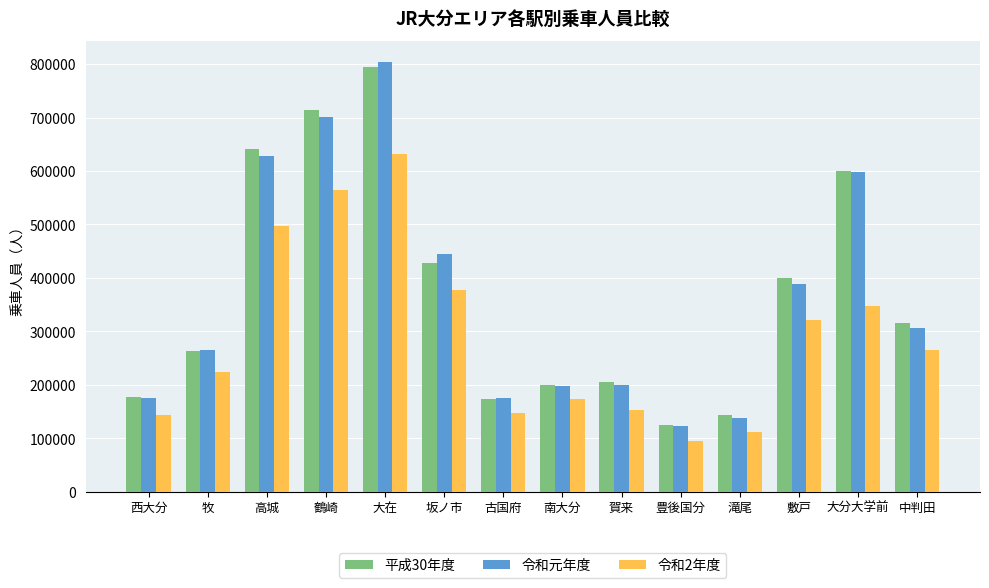

What is the label of the 2nd bar from the right?

大分大学前